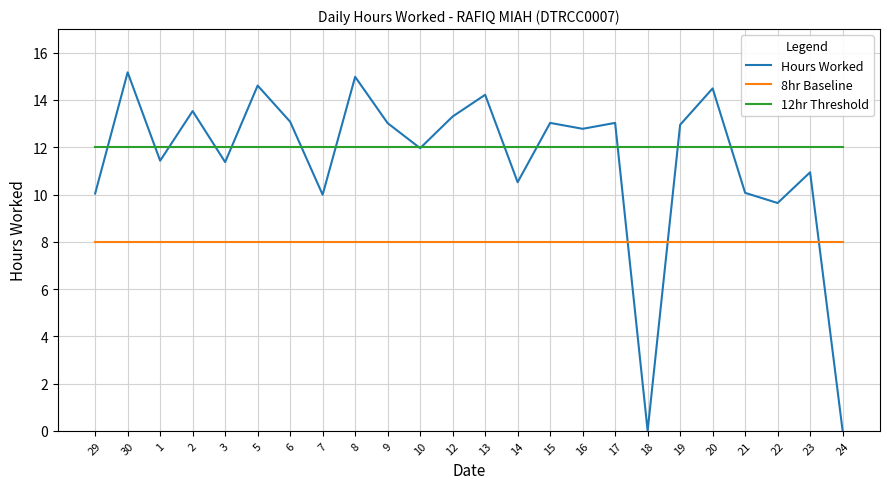

True or false: 12hr Threshold and 8hr Baseline cross at least once.

False